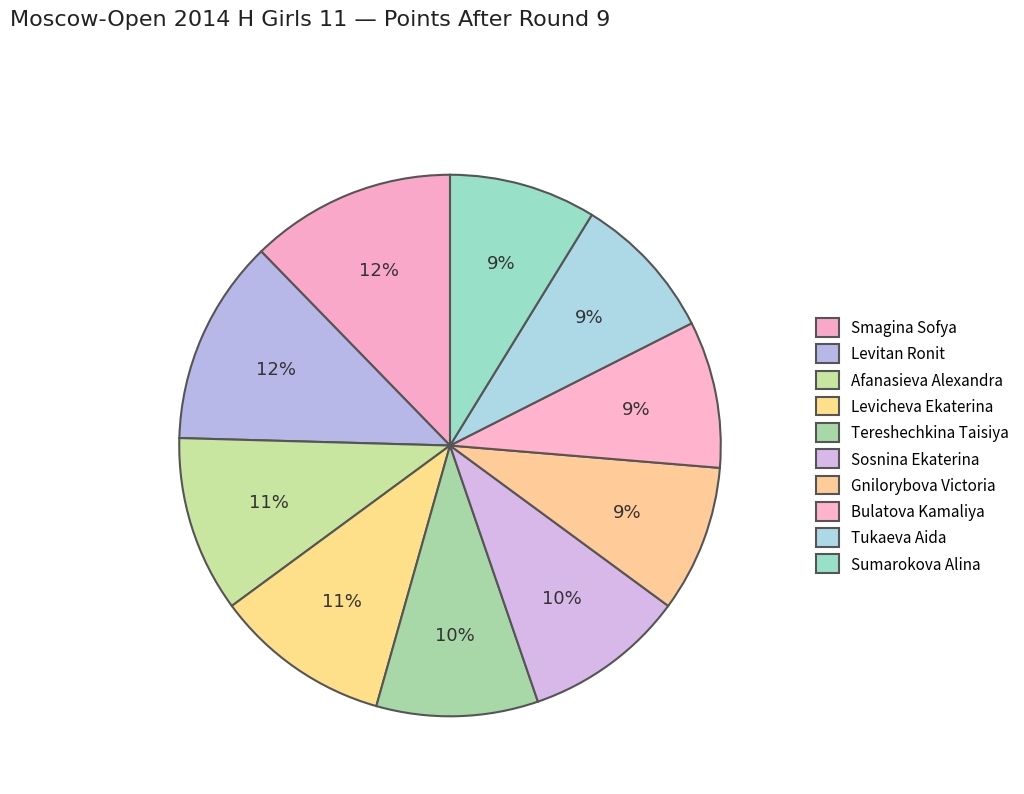

How many segments does this pie chart have?

10